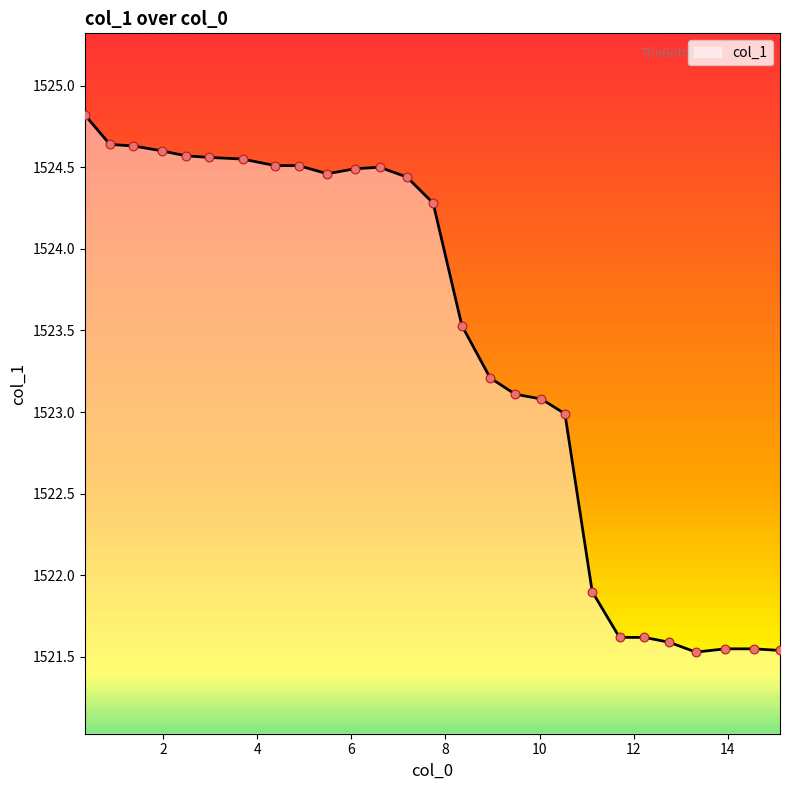

What is the maximum value shown in the chart?

1524.8